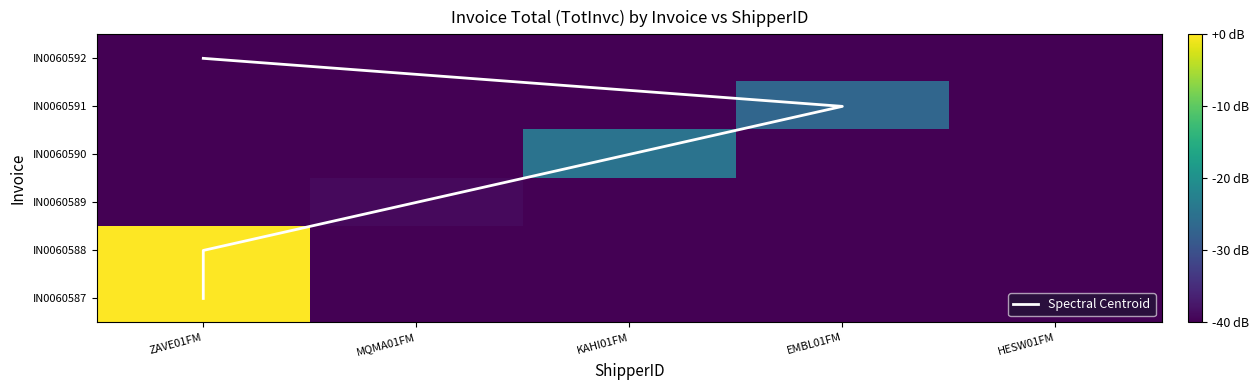

What is the spread (max minus min) of values at KAHI01FM?

15.2